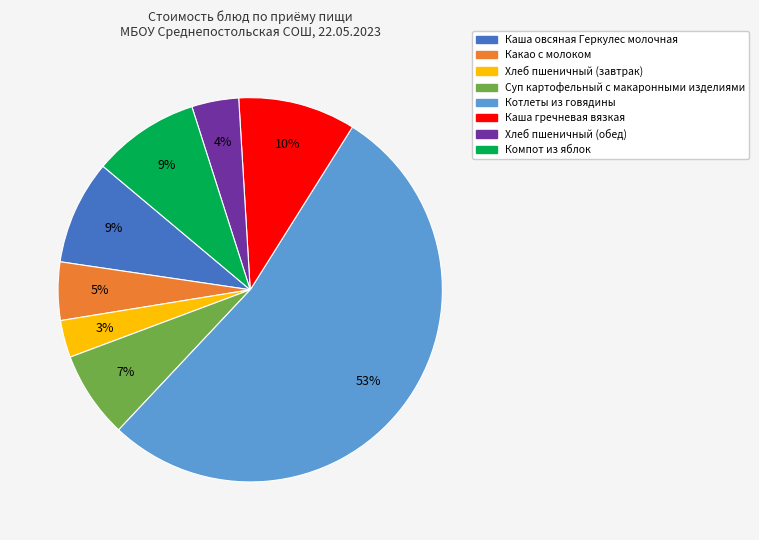

Is it true that Компот из яблок is 1% of the pie?

False